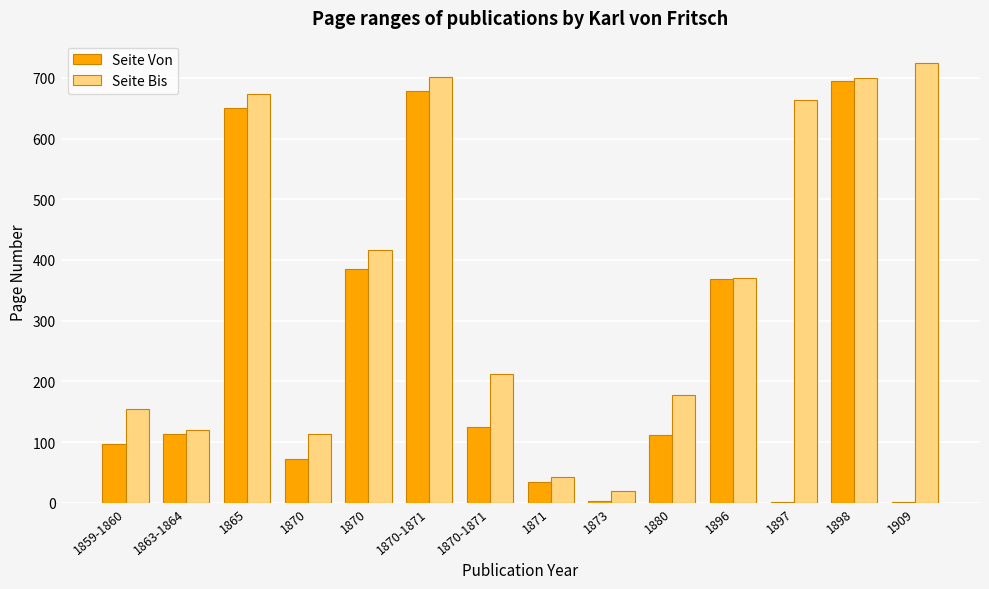

How many data points does each series have?

14